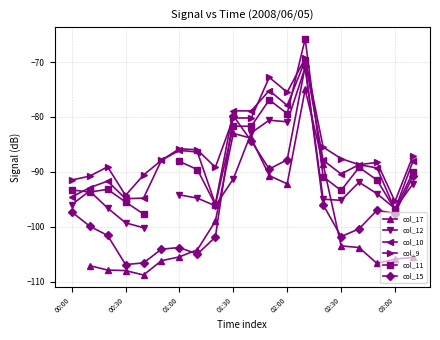

The col_17 series shows -99.0 at 8. True or false?

True